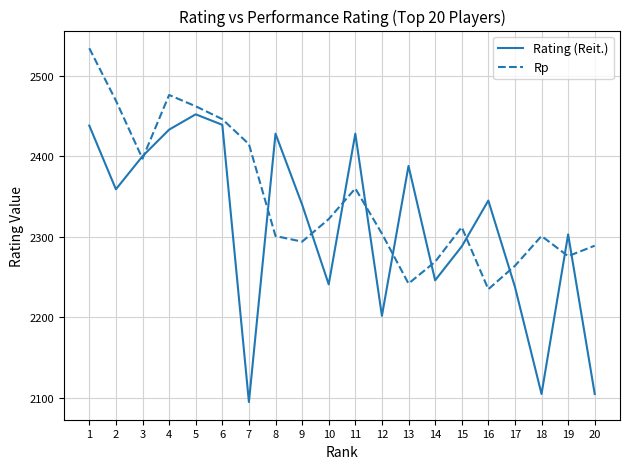

Which series has the largest range (max minus min)?

Rating (Reit.)